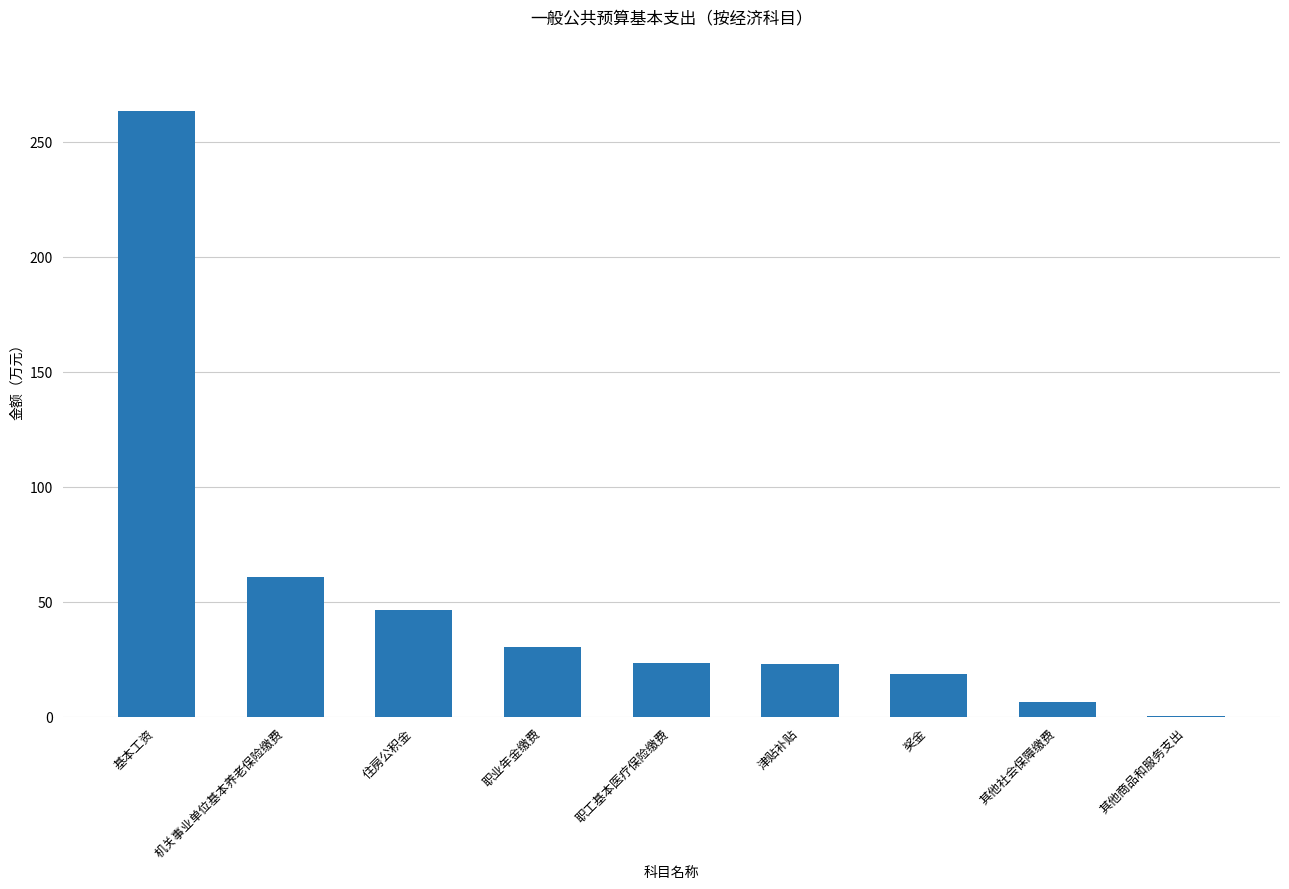

What is the ratio of the value at 津贴补贴 to the value at 职业年金缴费?

0.8